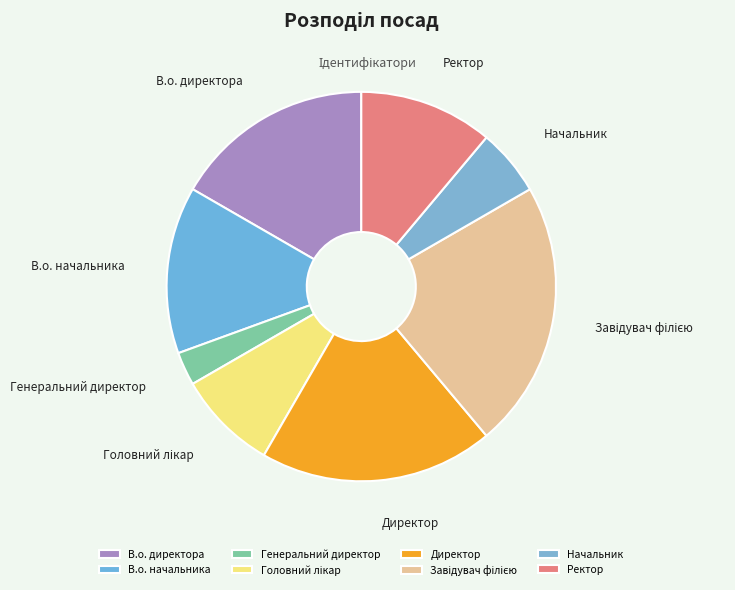

Does any single category account for the majority?

No